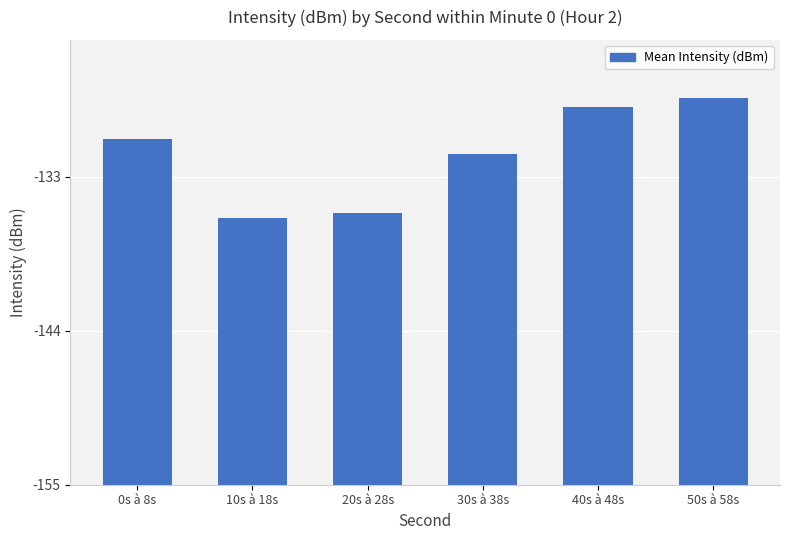

Is it true that the value at 40s à 48s is 13.4?

False